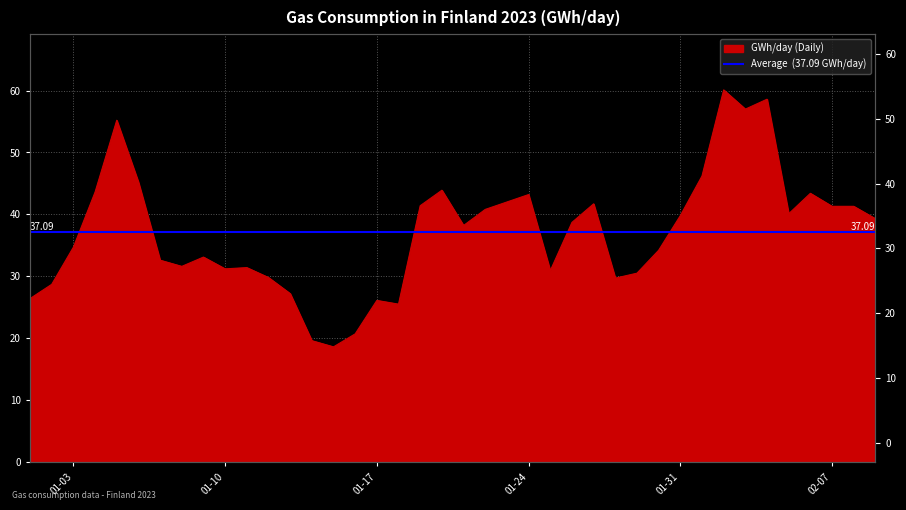

What position from the left is 2023-02-05?

36